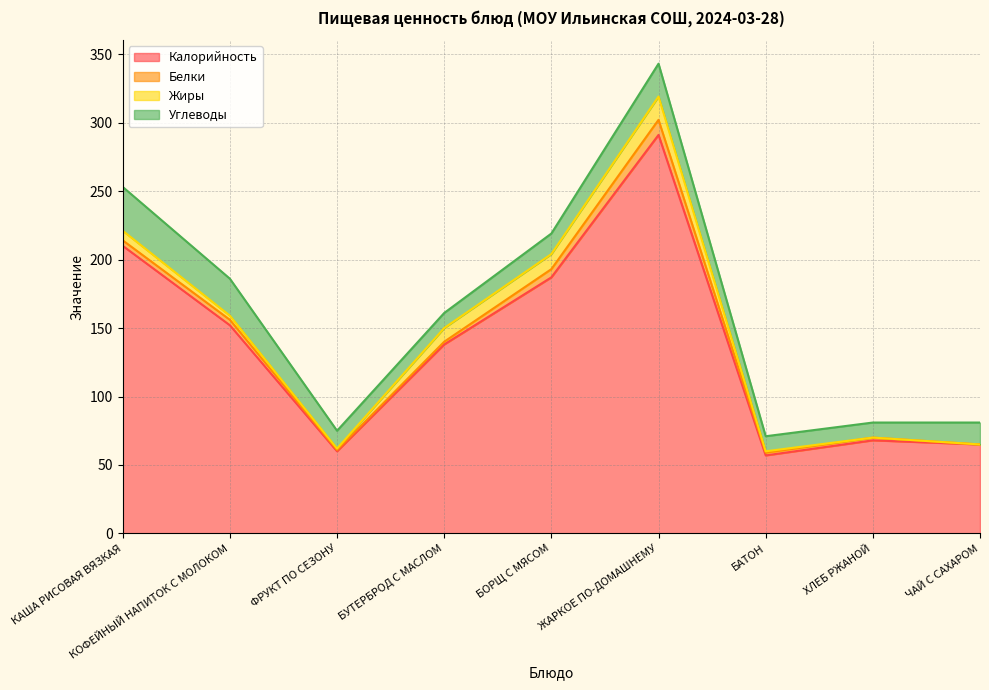

What are all the series names shown in the legend?

Калорийность, Белки, Жиры, Углеводы